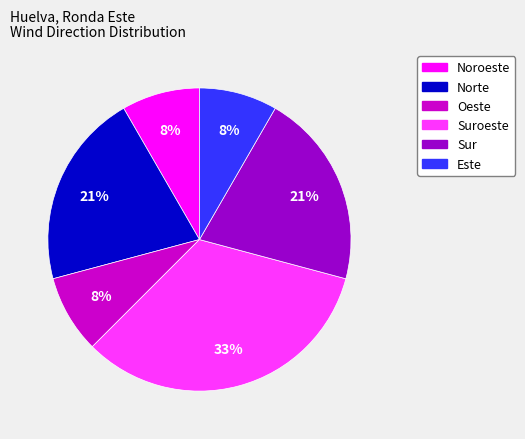

How many segments does this pie chart have?

6